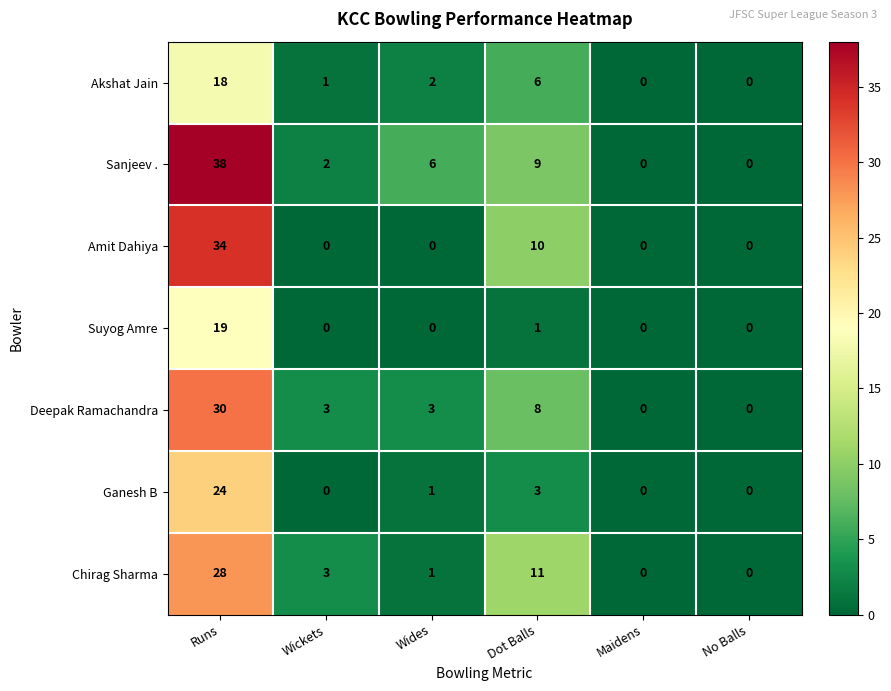

The Deepak Ramachandra series shows 3 at Wickets. True or false?

True